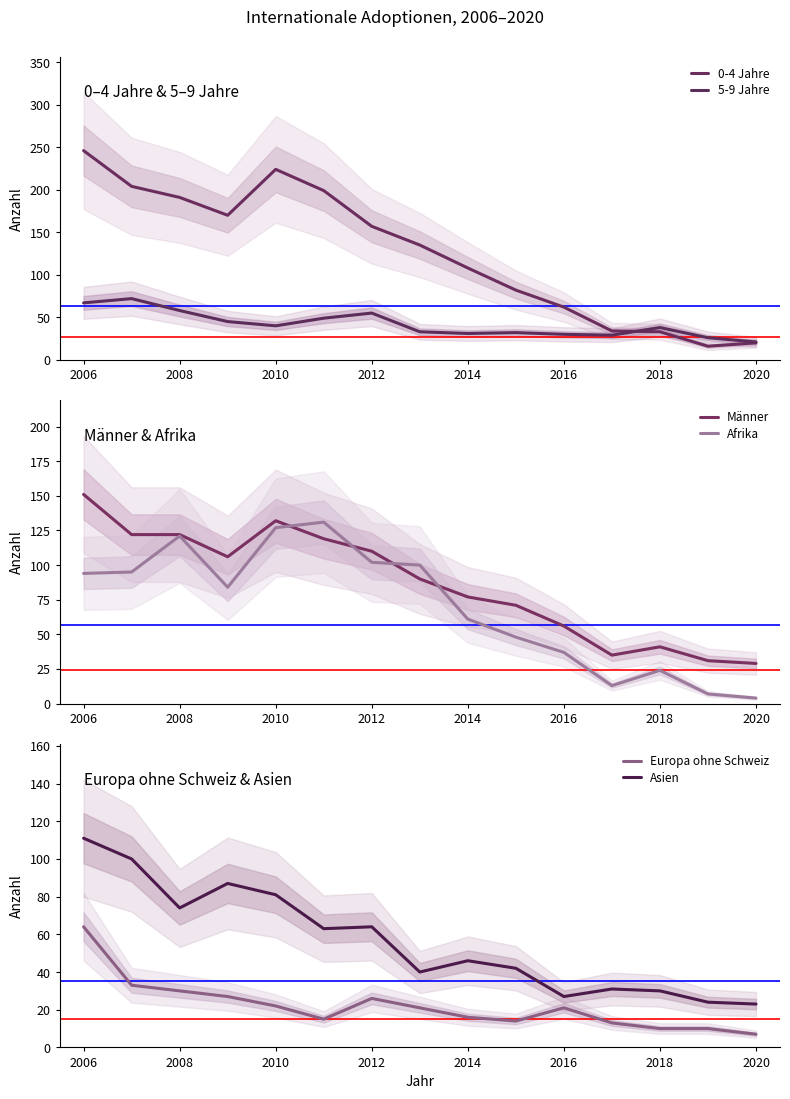

Is the value of Männer at 2018 greater than the value of Afrika at 2006?

No